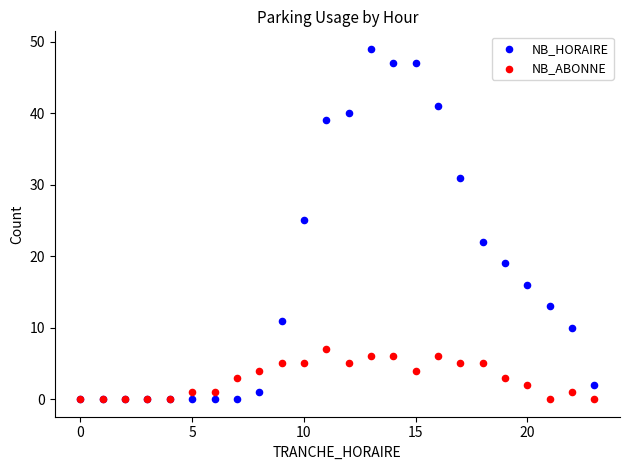

Across all series, what Y value is closest to 24?

25